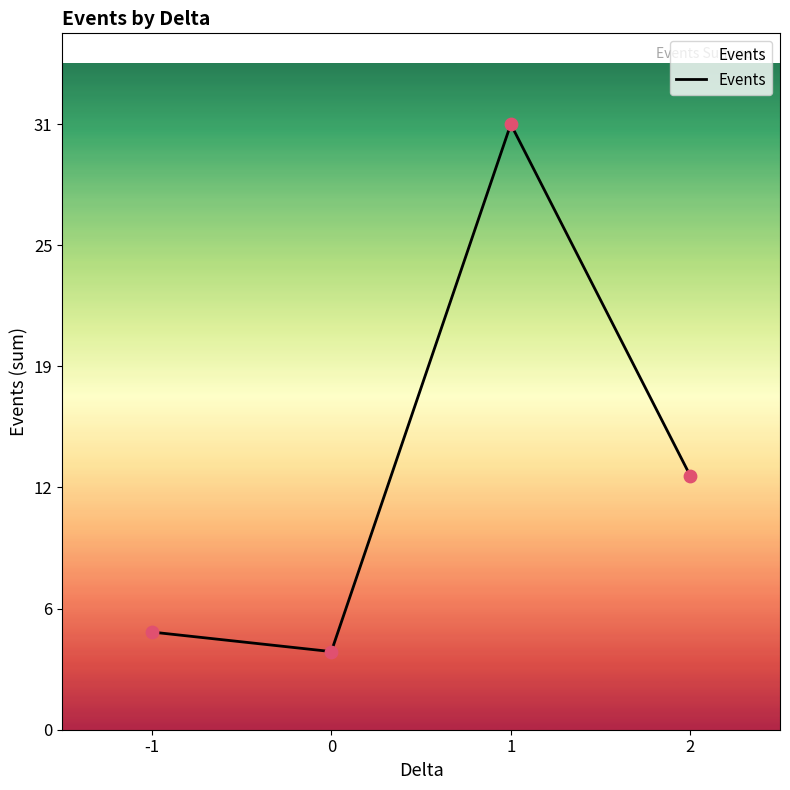

Between 2 and -1, which is larger?

2